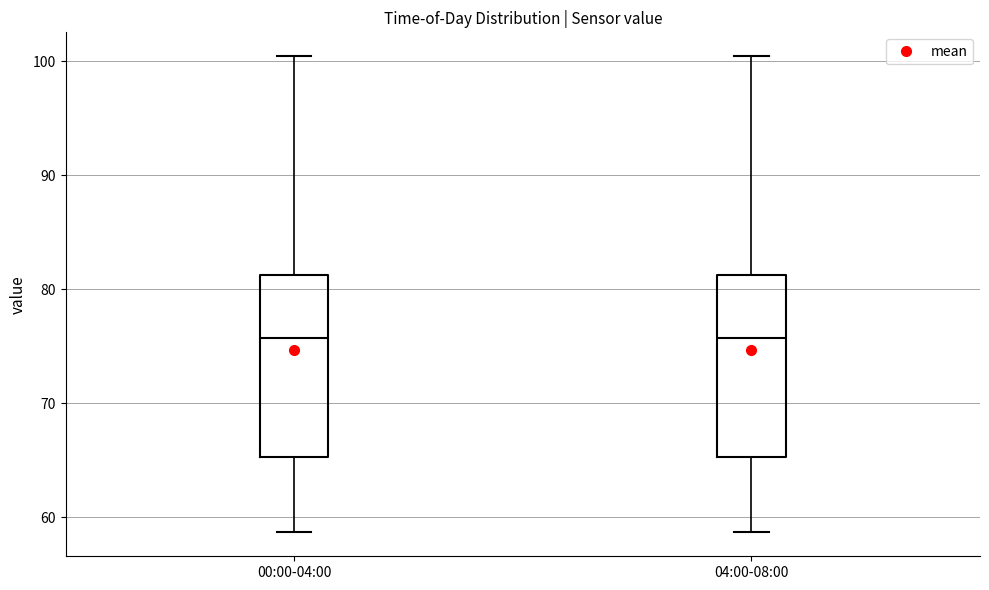

Where is the upper edge of the box for 04:00-08:00 on the y-axis? The values are not printed on the chart, so give them approximately, as read against the axis.

81